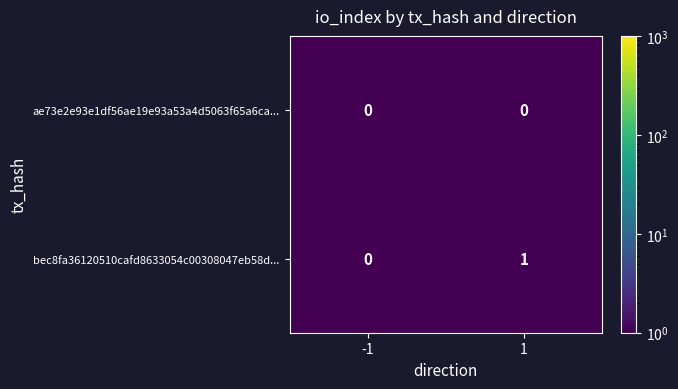

Reading right to left, what are all the values shown in this chart?

ae73e2e93e1df56ae19e93a53a4d5063f65a6ca...: 1=0	-1=0
bec8fa36120510cafd8633054c00308047eb58d...: 1=1	-1=0